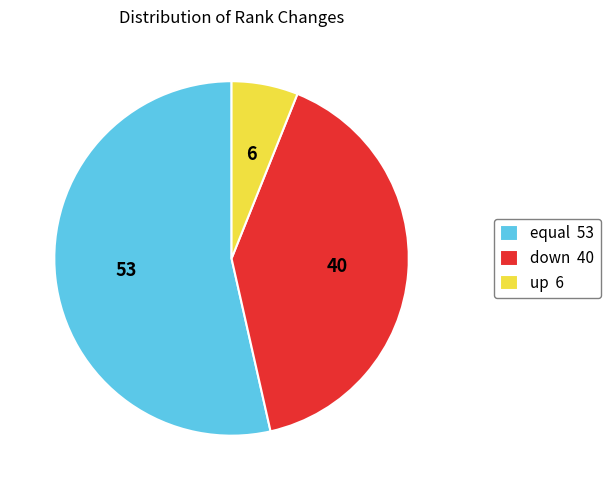

Does up 6 account for over 50% of the chart?

No